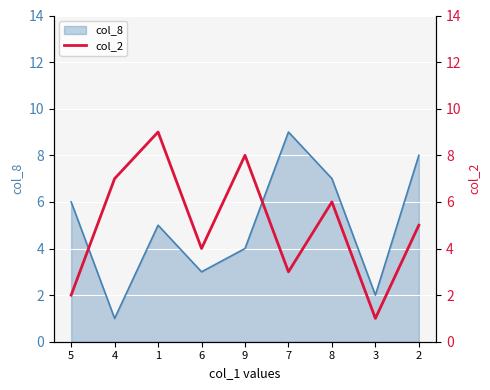

The col_8 series shows 3 at 3. True or false?

False